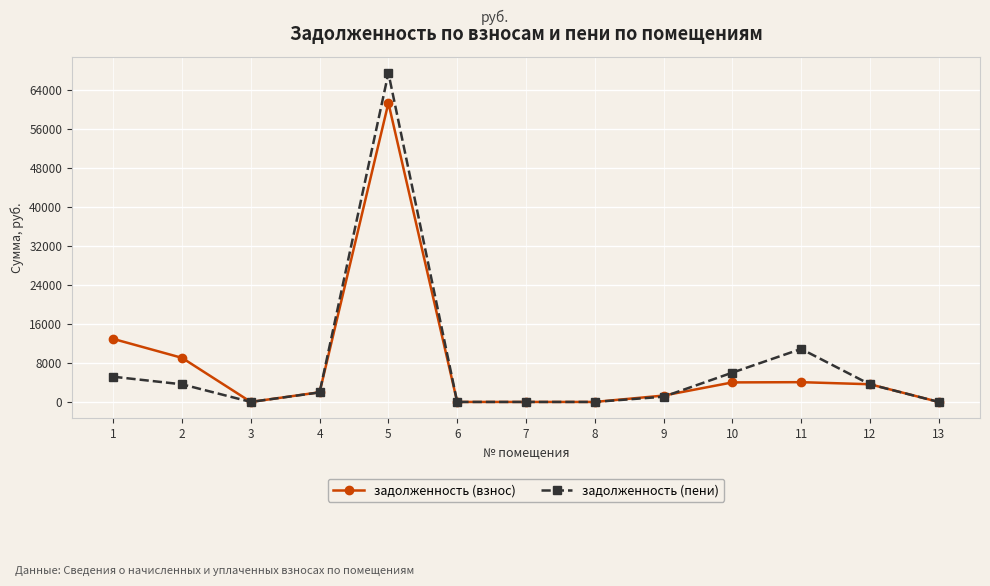

The задолженность (взнос) series shows 32467.7 at 13. True or false?

False